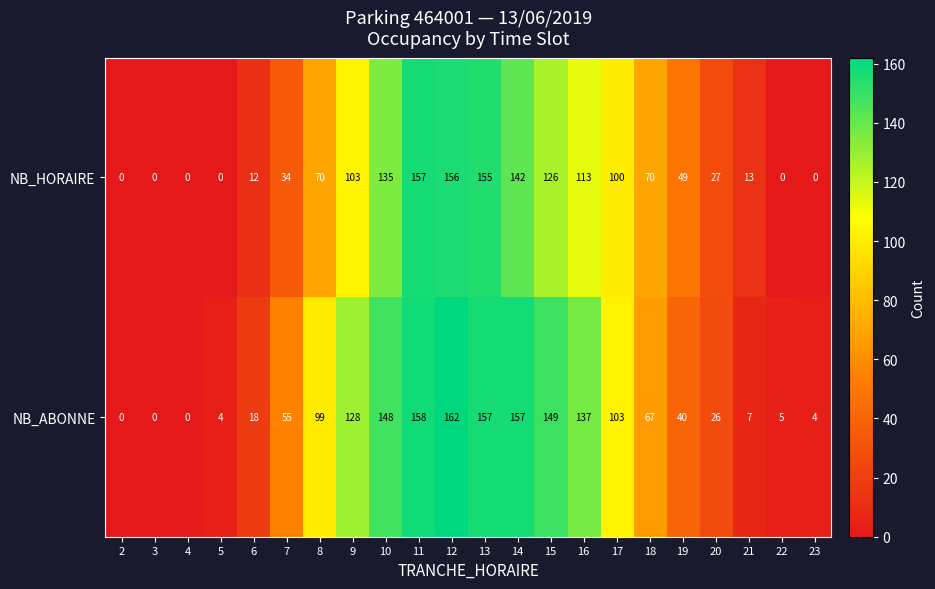

What is the average value of the NB_HORAIRE series?

66